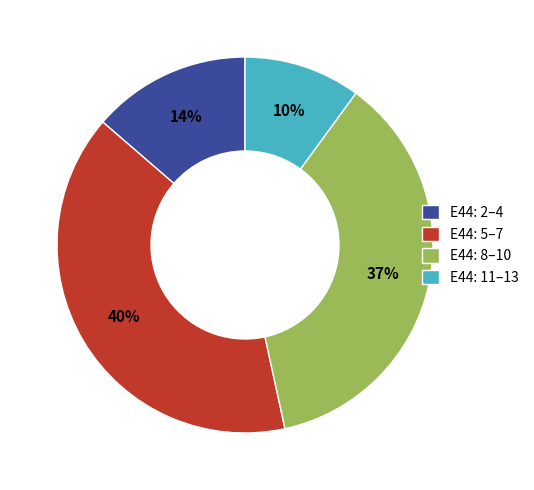

Is there any slice that represents more than half of the pie?

No